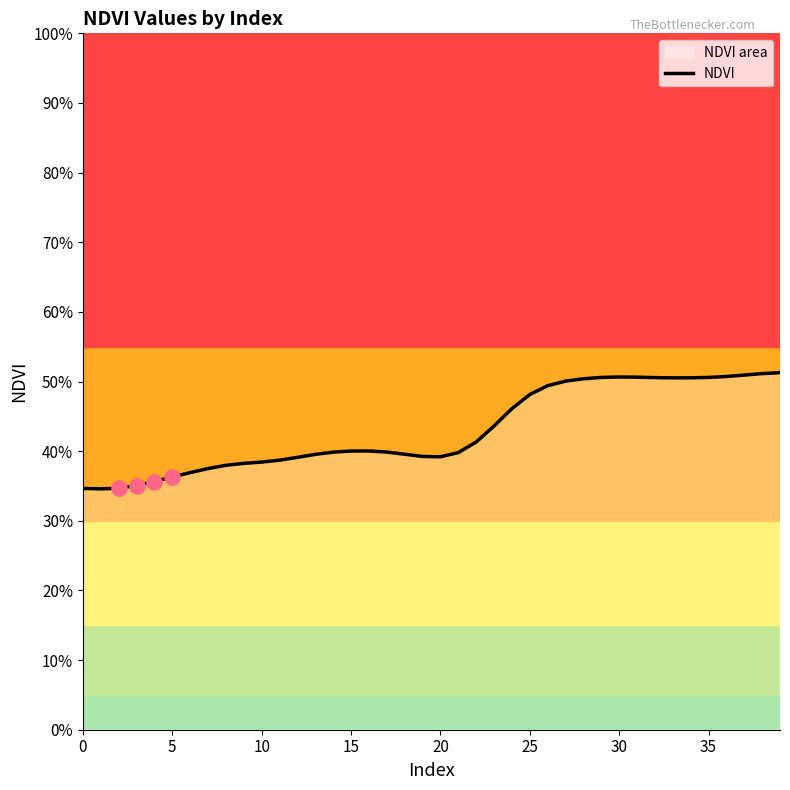

What is the change in value from 15 to 27?

+0.1